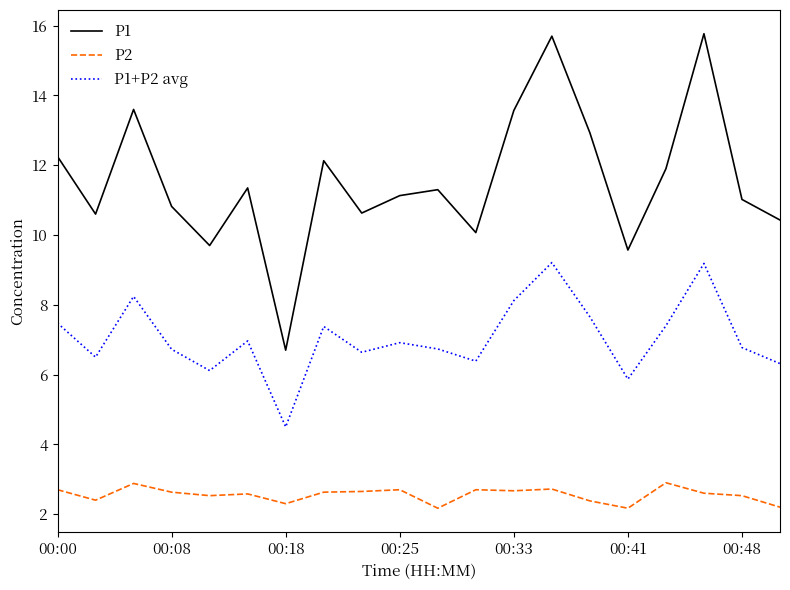

Which series has the largest total across all categories?

P1